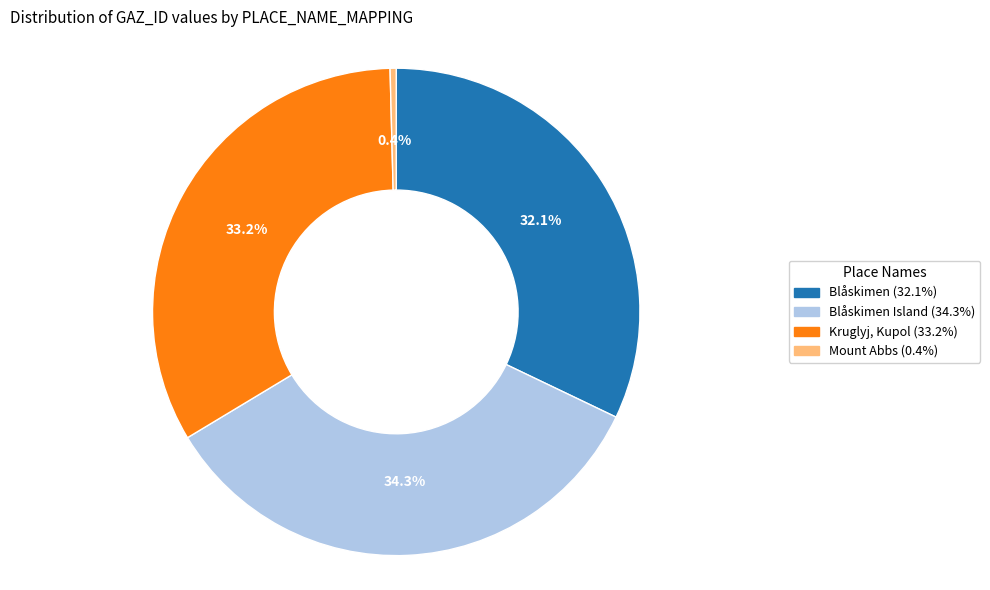

Is there any slice that represents more than half of the pie?

No